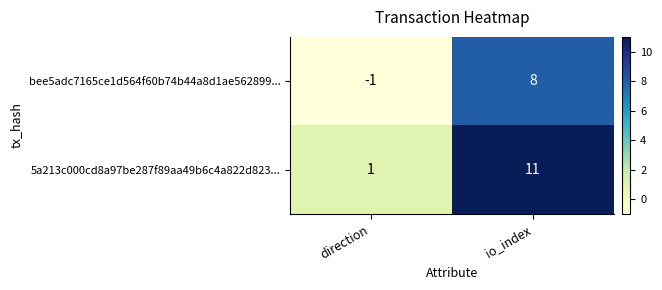

Which category has the lowest value across all series?

direction